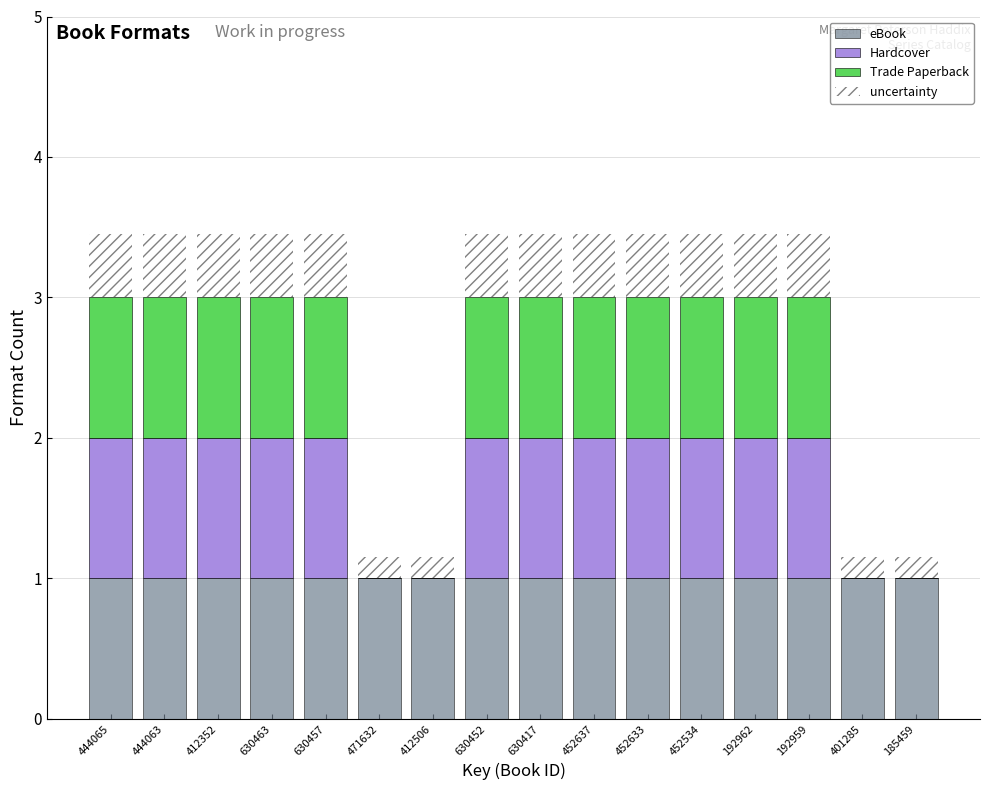

What is the sum of the eBook values at 452637 and 192962?

2.0